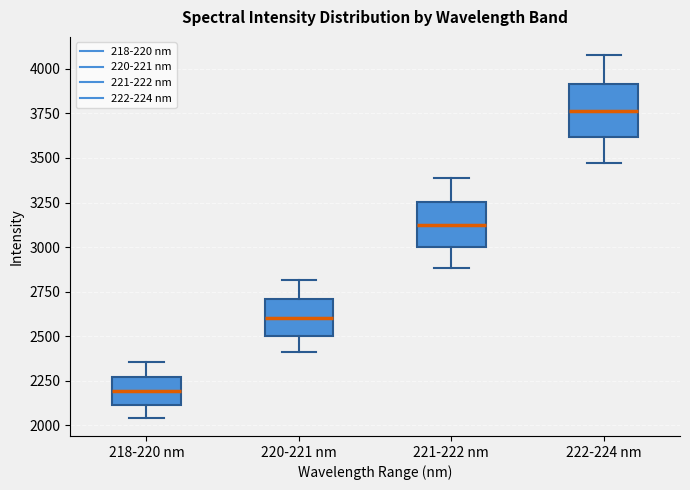

Which box's median line is the highest?

222-224 nm